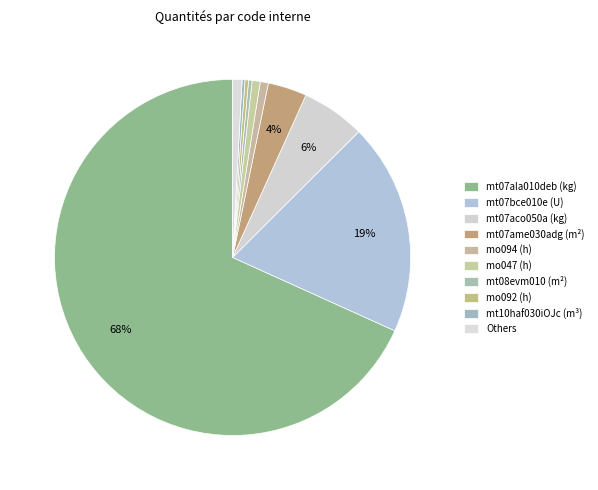

Which category accounts for the majority?

mt07ala010deb (kg)